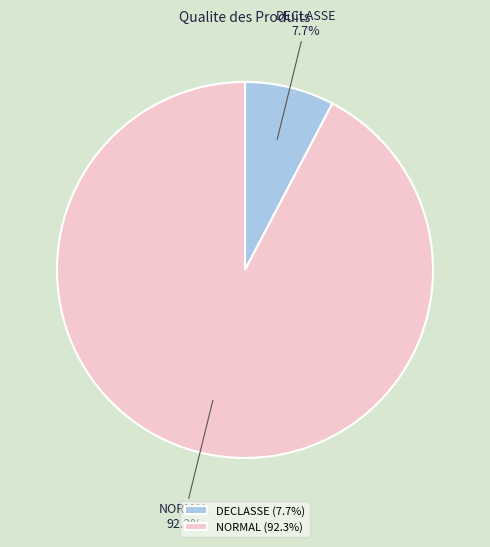

Rank the categories by value from highest to lowest.

NORMAL, DECLASSE